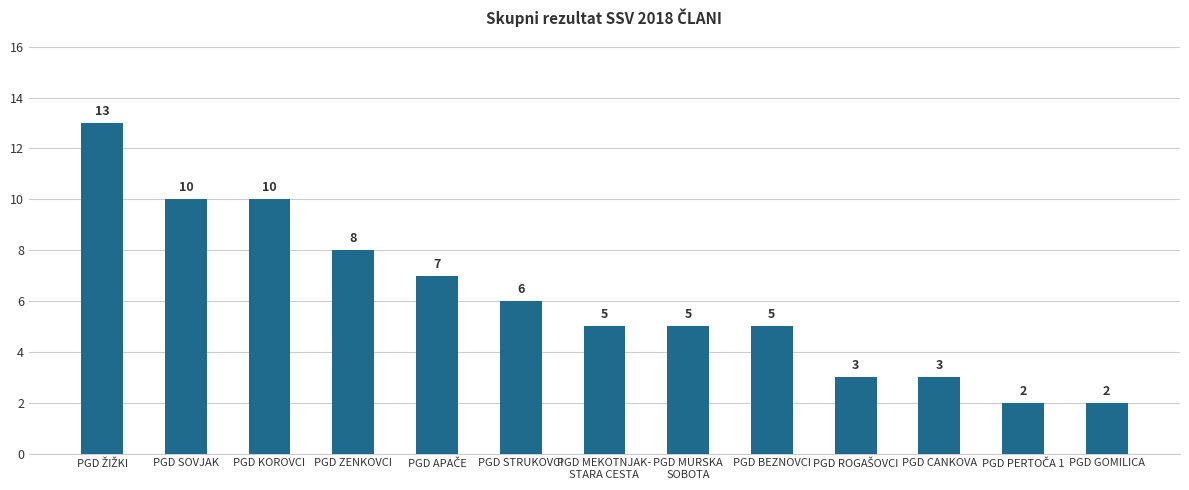

What is the difference between the second highest and second lowest values?

8